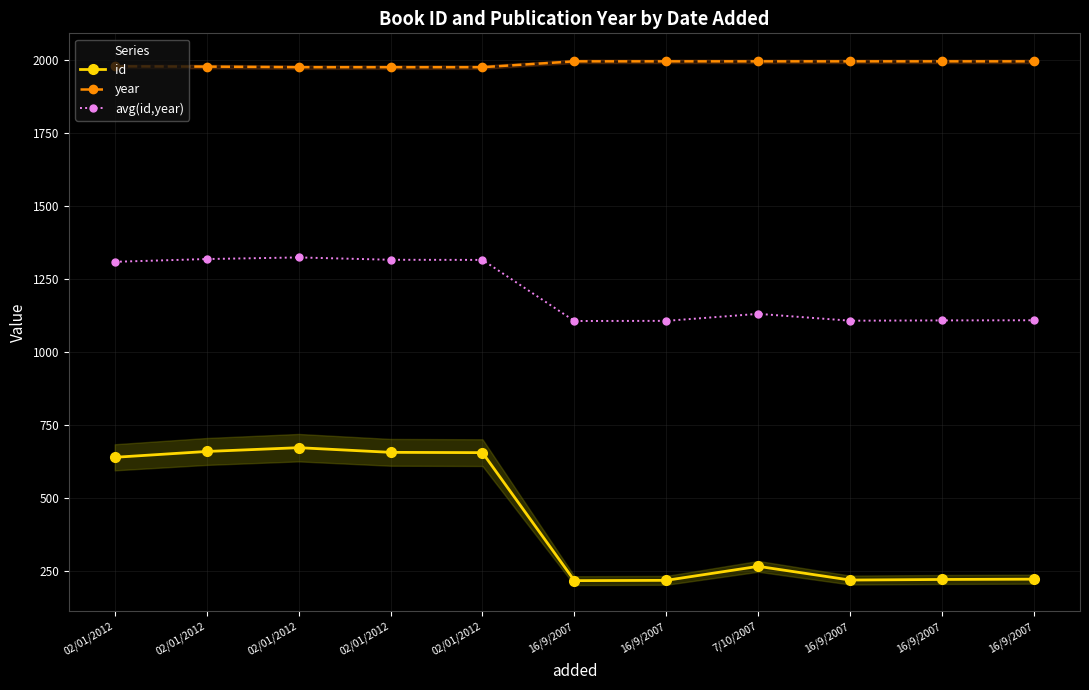

Is it true that id equals 217.0 at 16/9/2007?

True